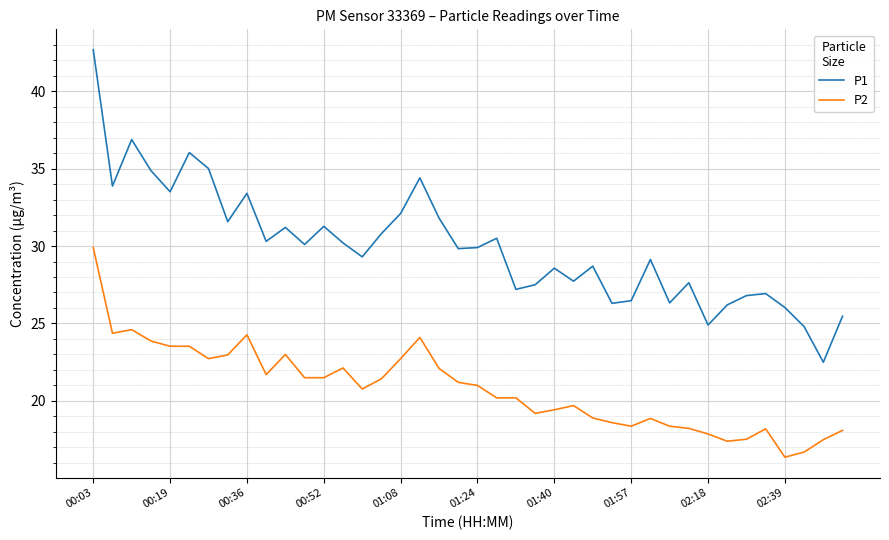

Which series has the largest total across all categories?

P1